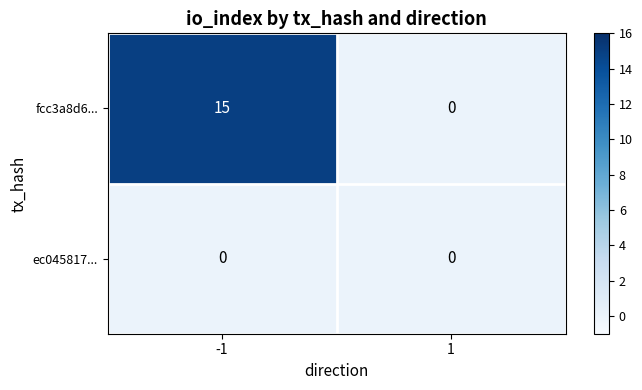

What is the greatest value displayed?

15